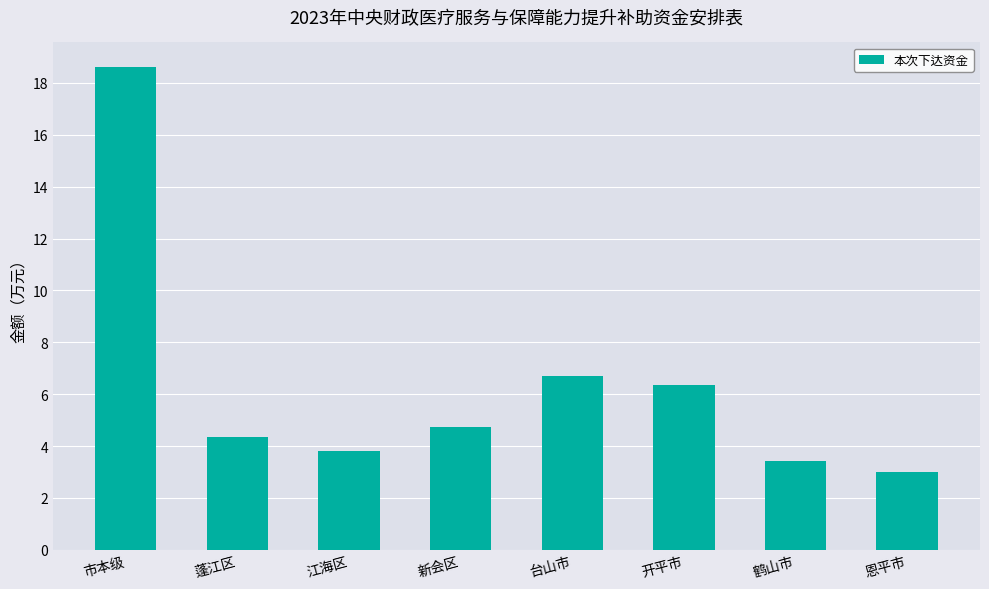

What is the greatest value displayed?

18.6